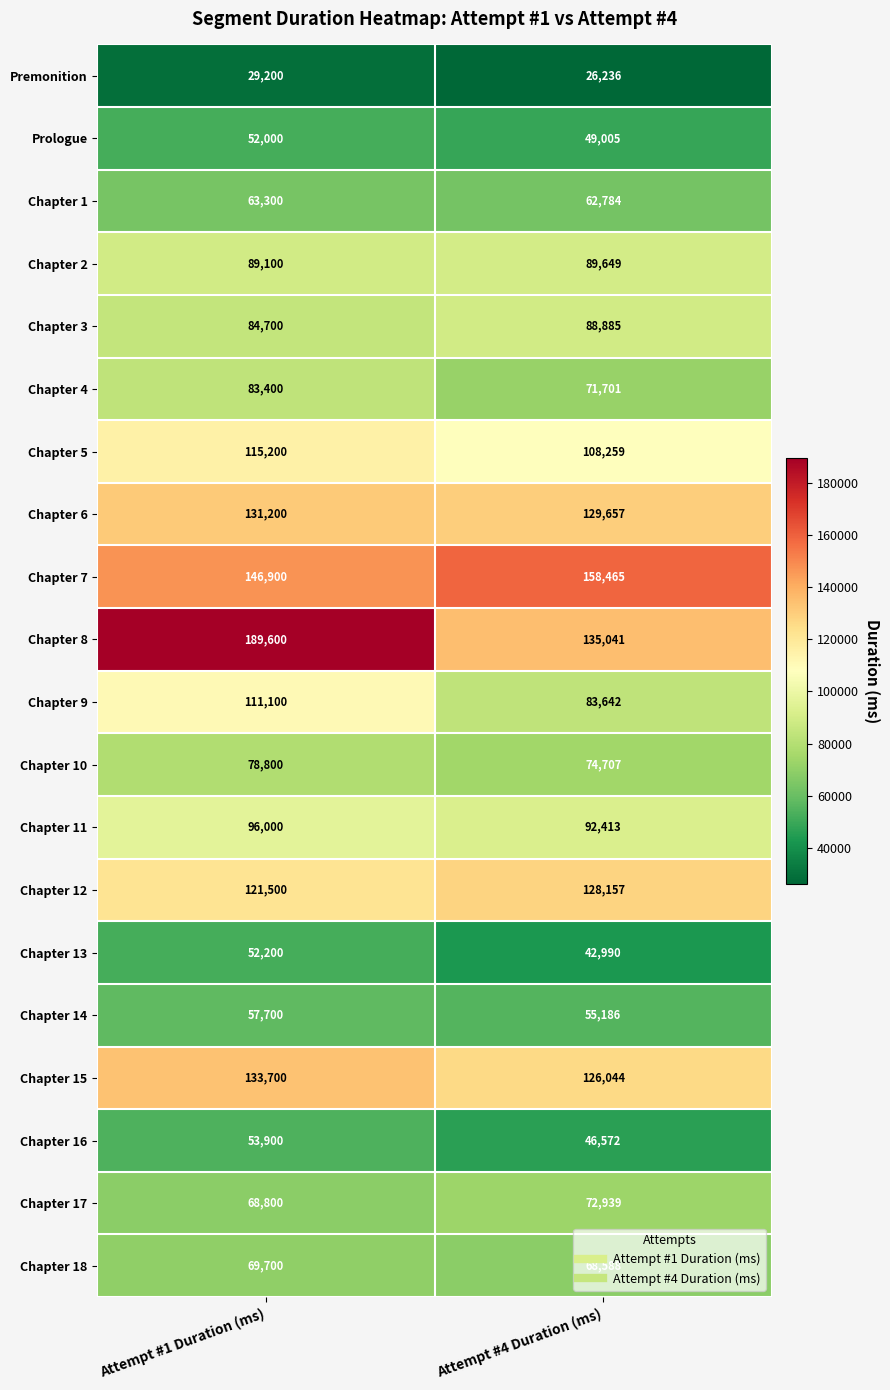

What is the lowest value of the Chapter 7 series?

146900